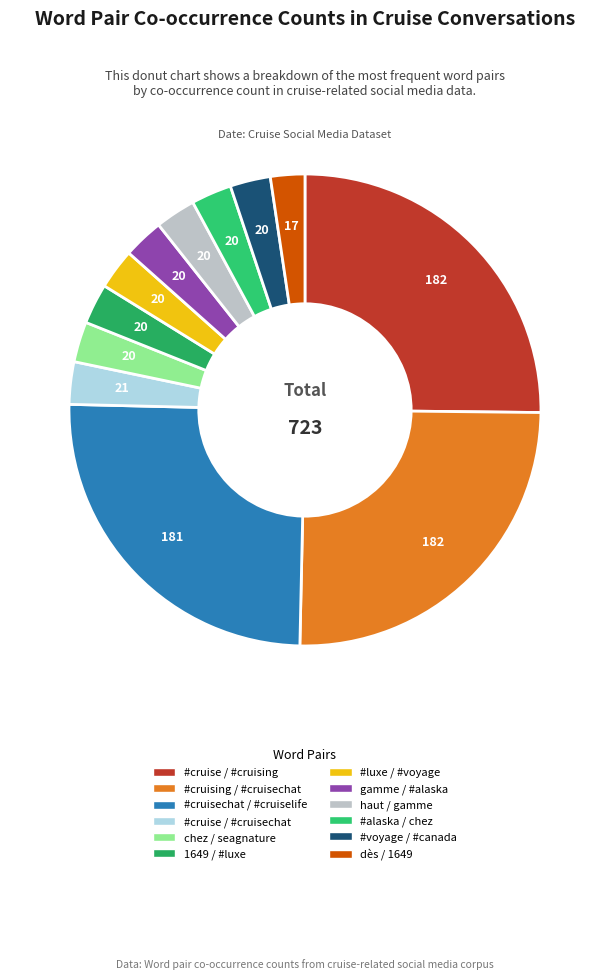

How many slices are in this pie chart?

12